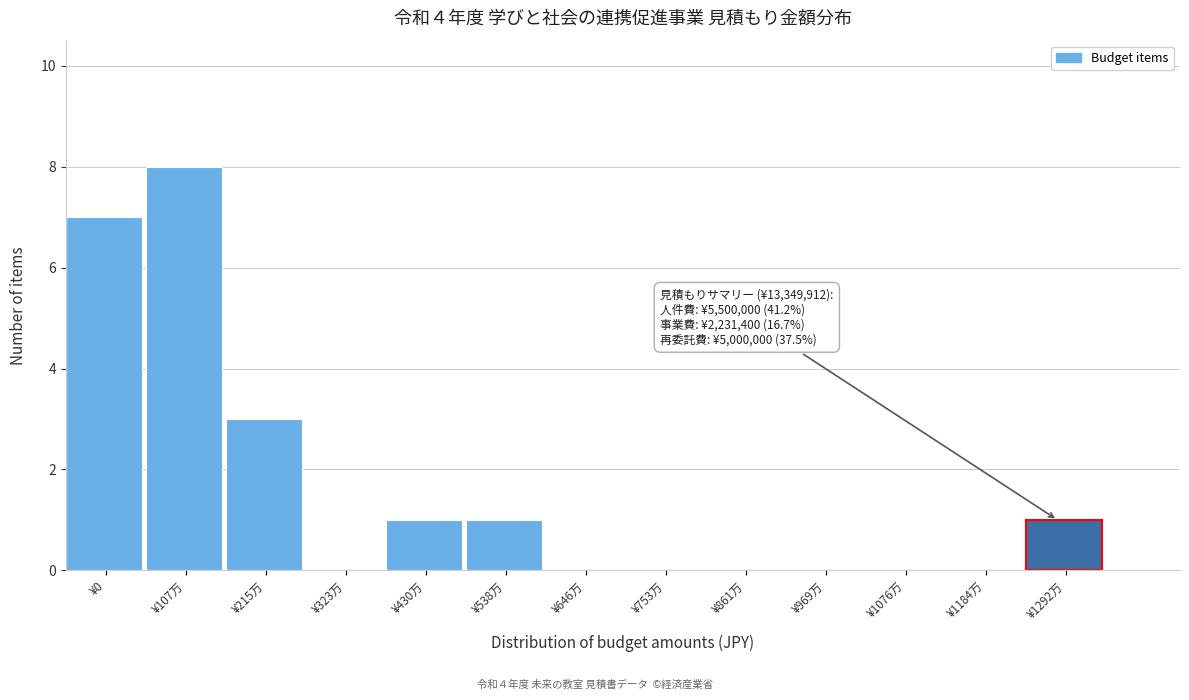

Reading left to right, extract all data points from this chart.

¥0=7	¥107万=8	¥215万=3	¥323万=0	¥430万=1	¥538万=1	¥646万=0	¥753万=0	¥861万=0	¥969万=0	¥1076万=0	¥1184万=0	¥1292万=1